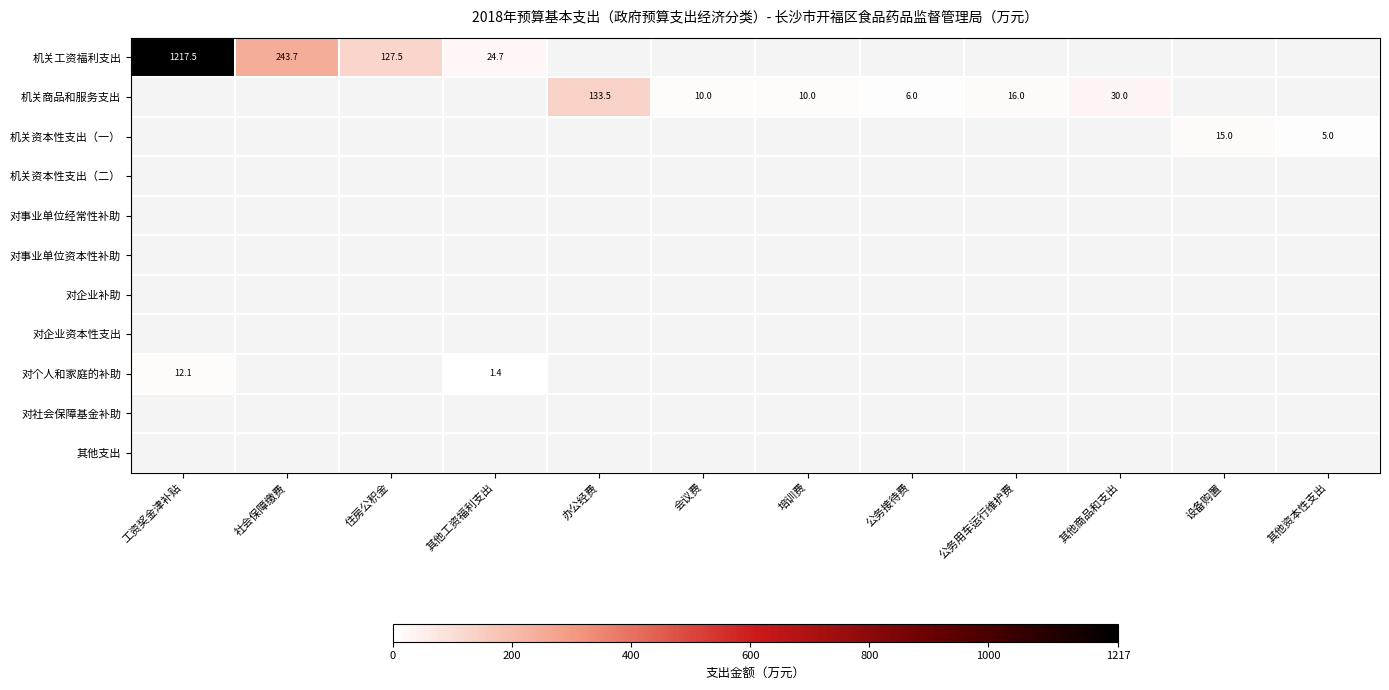

Which label corresponds to the largest value in the chart?

工资奖金津补贴